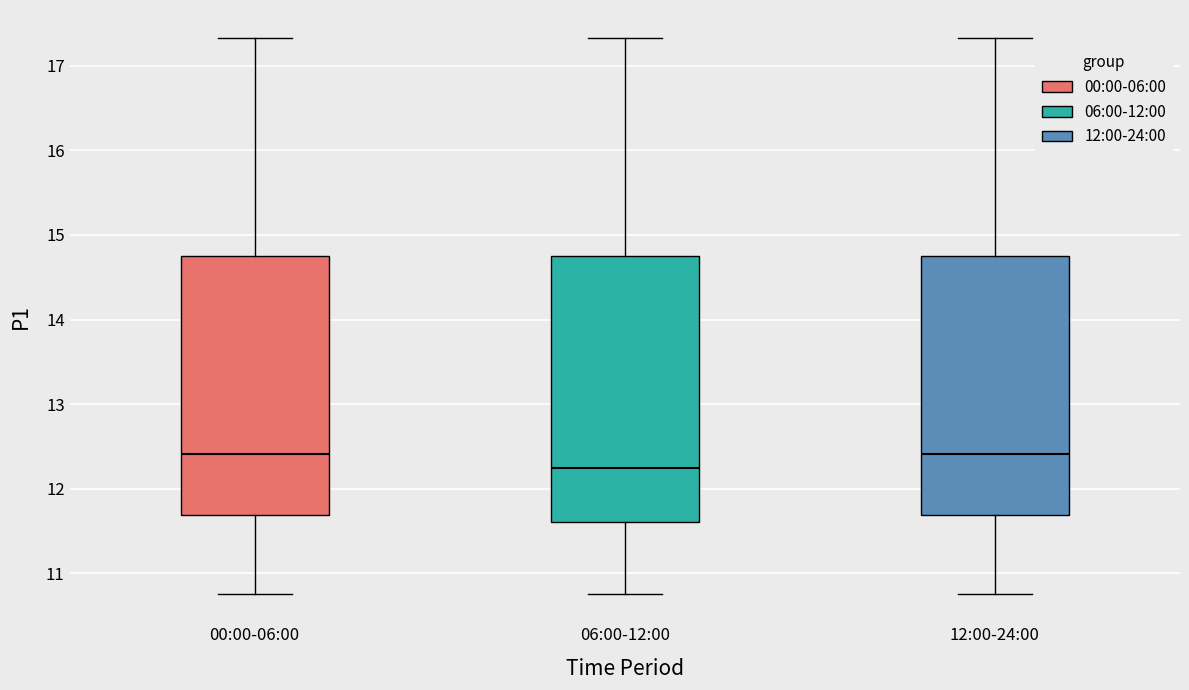

Where is the upper edge of the box for 06:00-12:00 on the y-axis? The values are not printed on the chart, so give them approximately, as read against the axis.

14.8